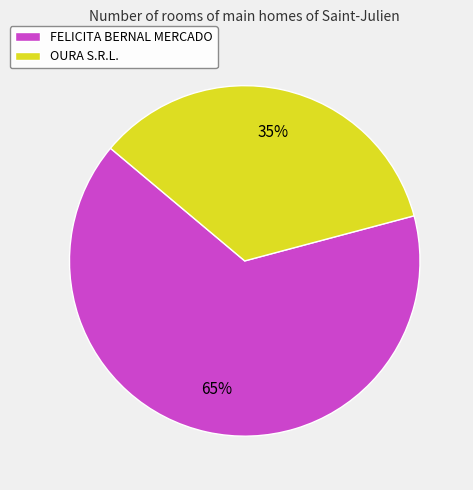

Which slice is the largest?

FELICITA BERNAL MERCADO